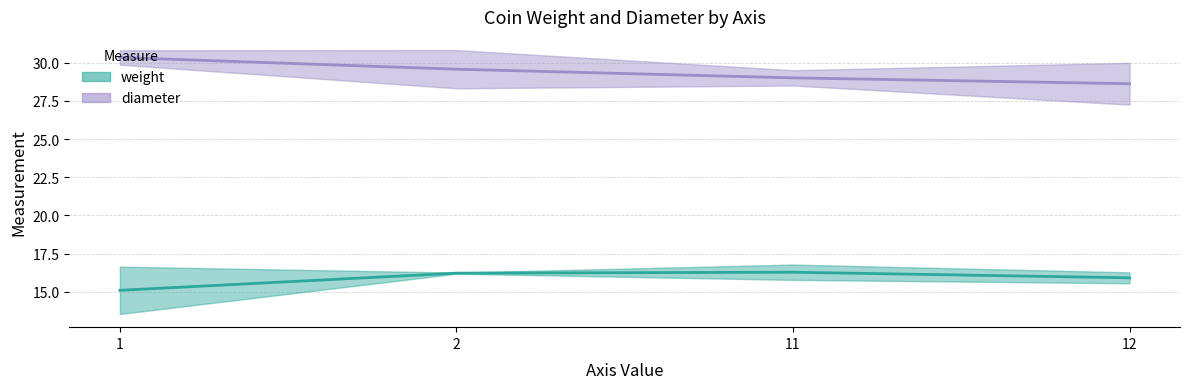

Reading left to right, transcribe all the data shown in this chart.

weight: 15.1	16.2	16.3	15.9
diameter: 30.3	29.6	29.0	28.6